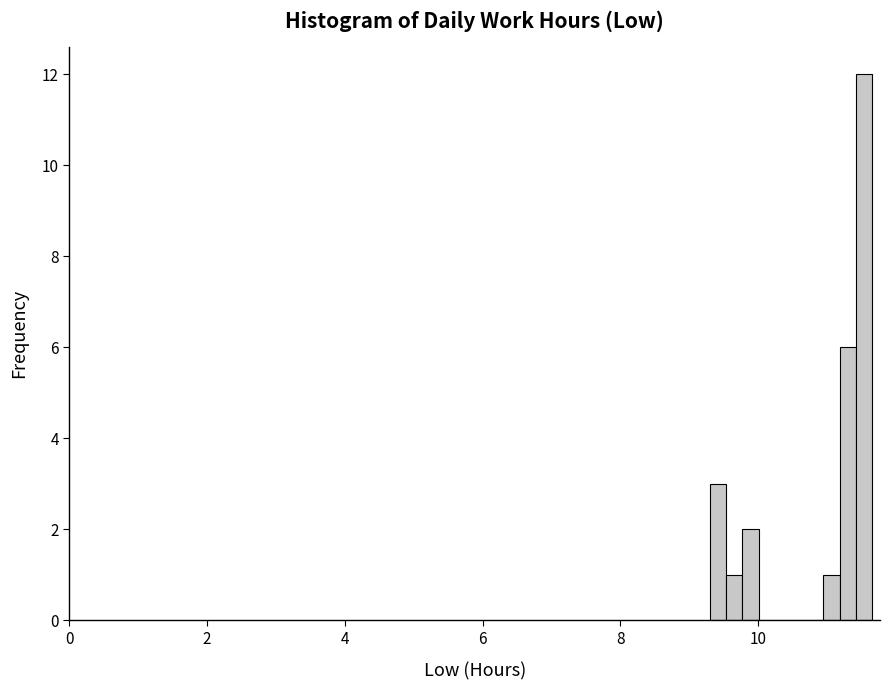

Read against the x-axis, roughly where is the centre of the tallest bar?

11.6